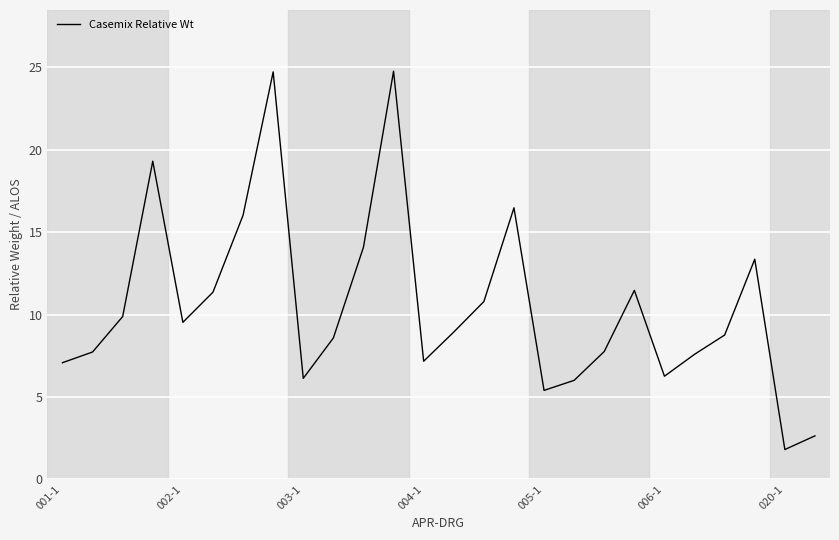

What is the maximum value shown in the chart?

24.8